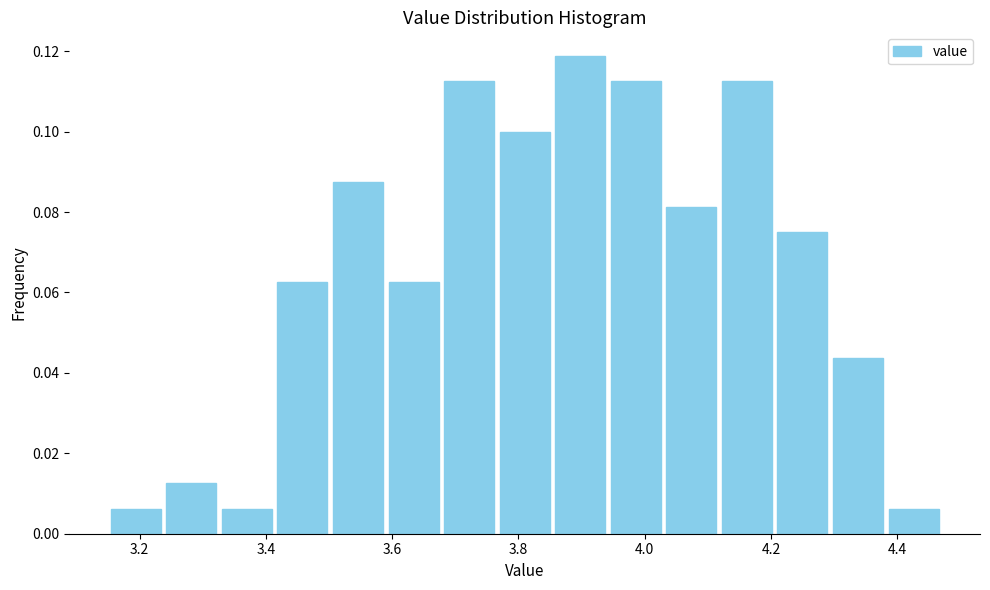

Which range on the x-axis has the tallest bar?

3.854 to 3.942